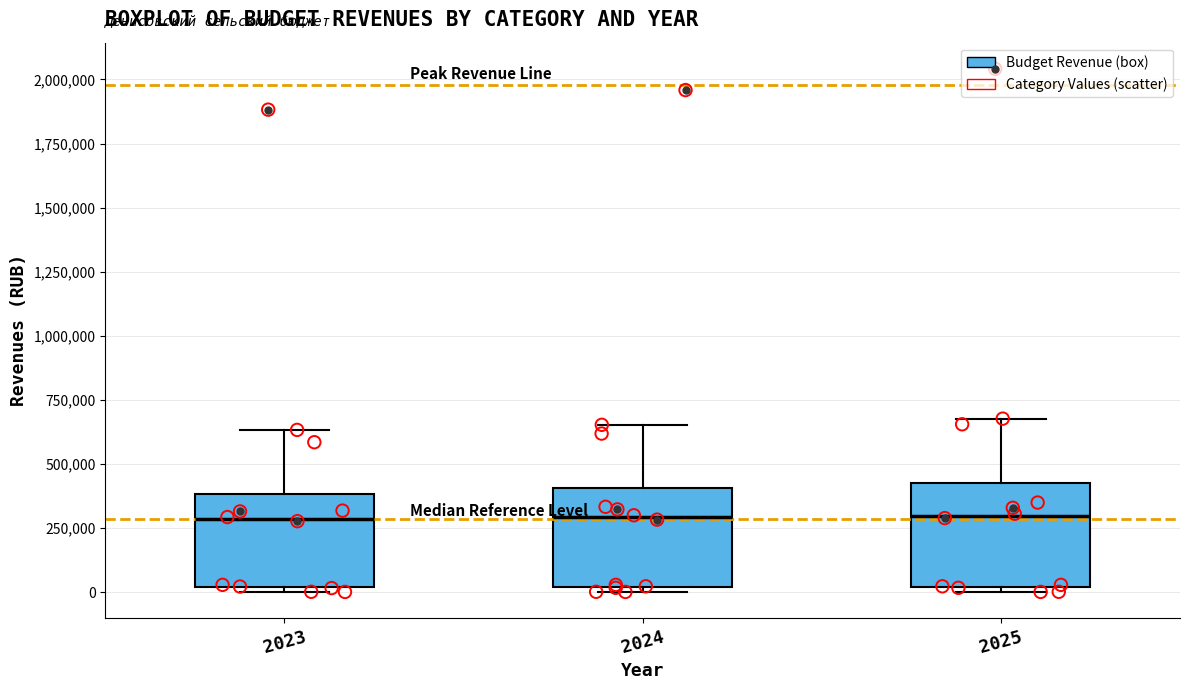

Reading left to right, transcribe this box plot: for each box, give where its median line is, the range the box spans, and where its two whiskers end, as read against the y-axis. The values are not printed on the chart, so give them approximately, as read against the axis.

2023: median 300000, box 0 to 400000, whiskers 0 (just below the box's lower edge) to 650000
2024: median 300000, box 0 to 400000, whiskers 0 (just below the box's lower edge) to 650000
2025: median 300000, box 0 to 450000, whiskers 0 (just below the box's lower edge) to 700000